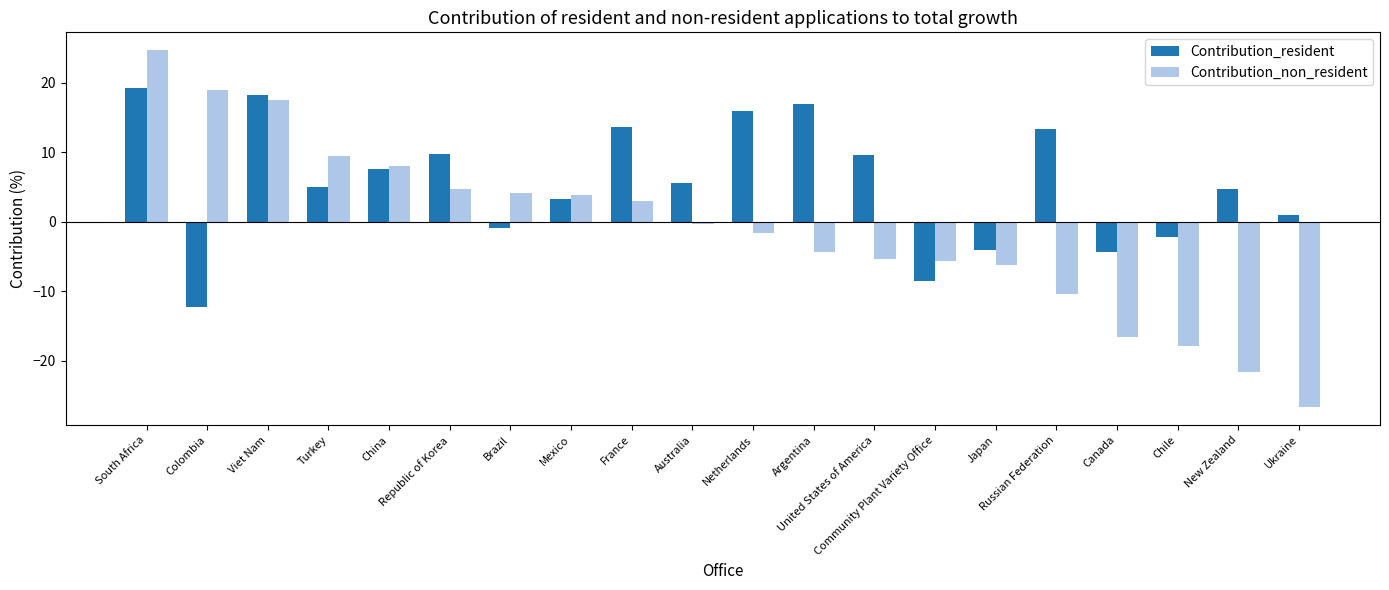

At United States of America, list the series in order from largest to smallest.

Contribution_resident, Contribution_non_resident